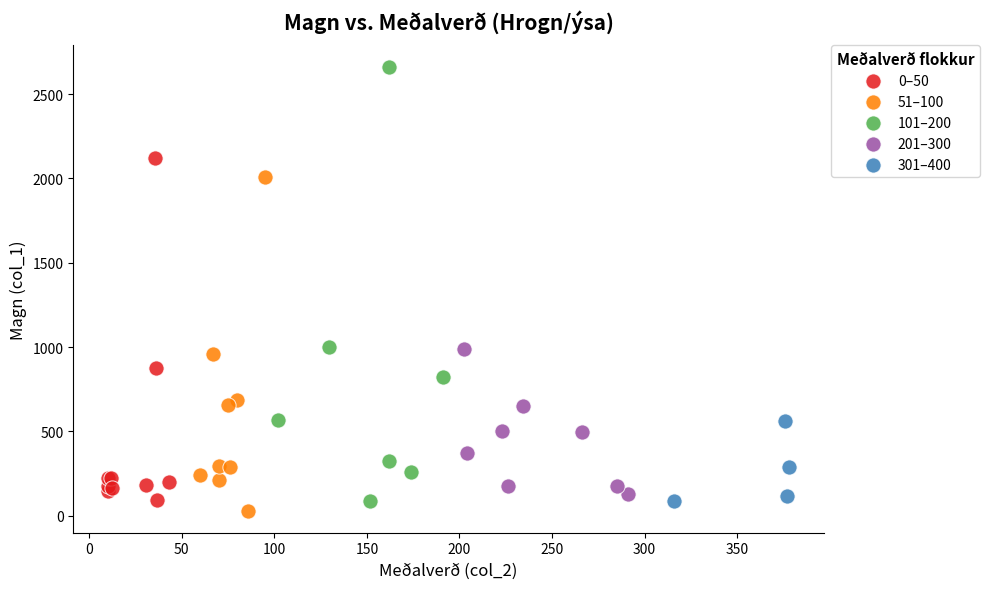

Which series has the widest spread of Y values?

101–200